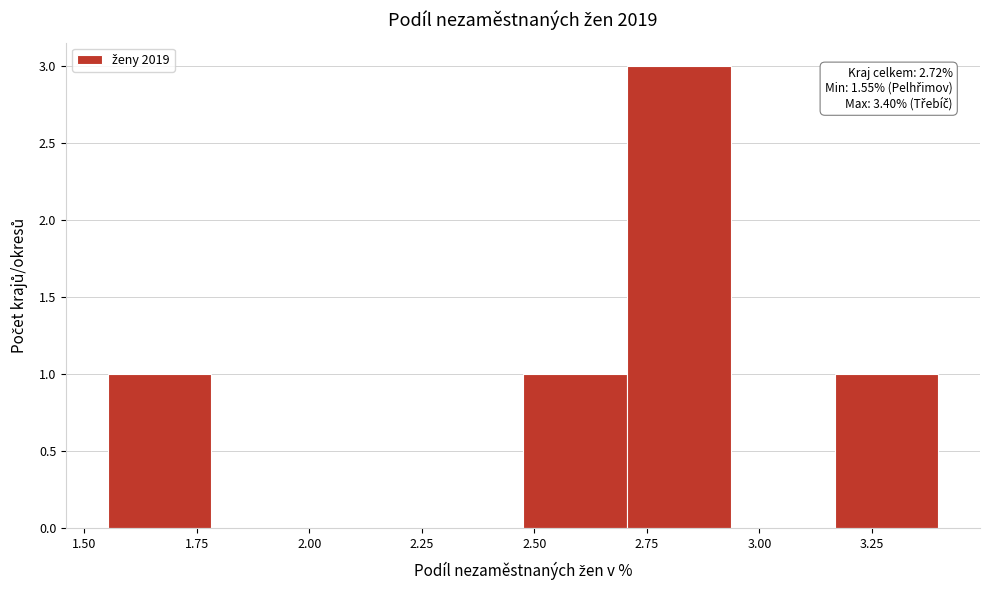

Which range on the x-axis has the tallest bar?

2.70 to 2.95